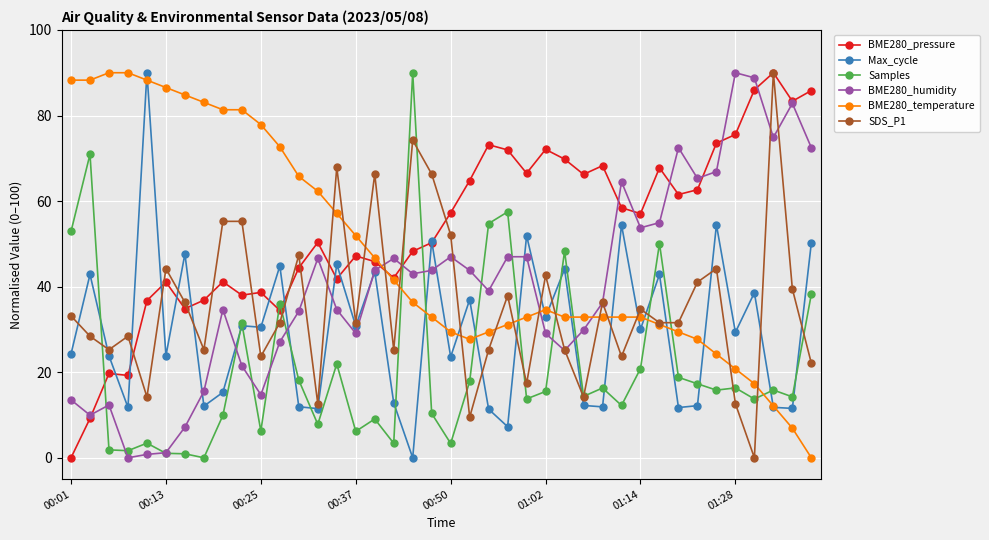

After their last crossing, which series has the higher values: BME280_humidity or BME280_temperature?

BME280_humidity